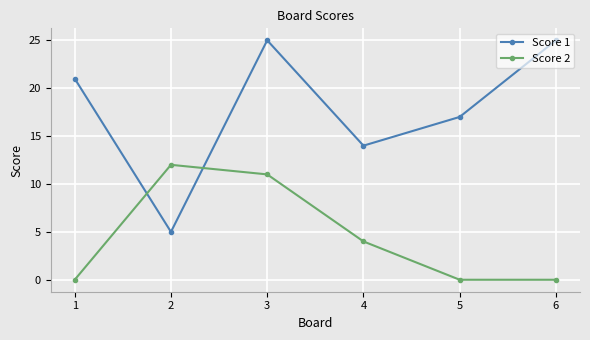

Between which two adjacent categories do Score 2 and Score 1 first intersect?

1 and 2